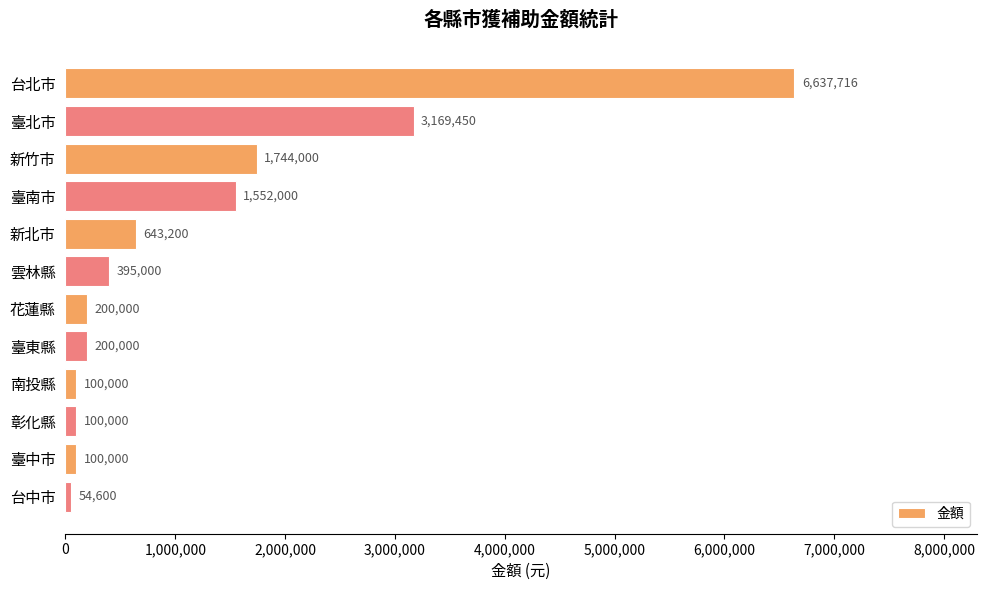

Is it true that the value at 臺中市 is 100000?

True